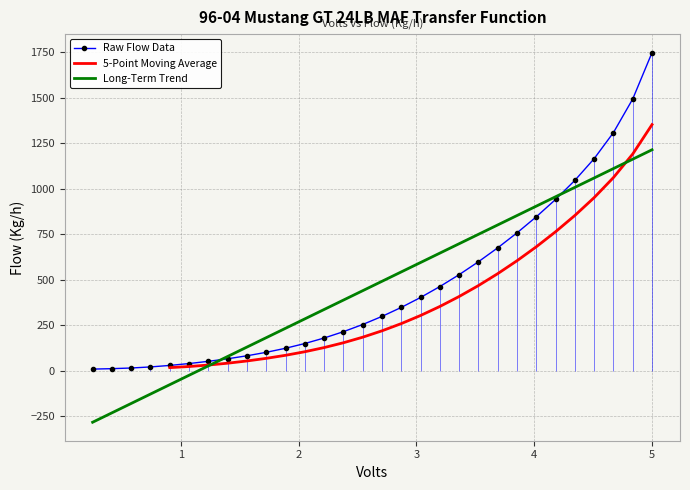

What is the sum of all values?

13944.0